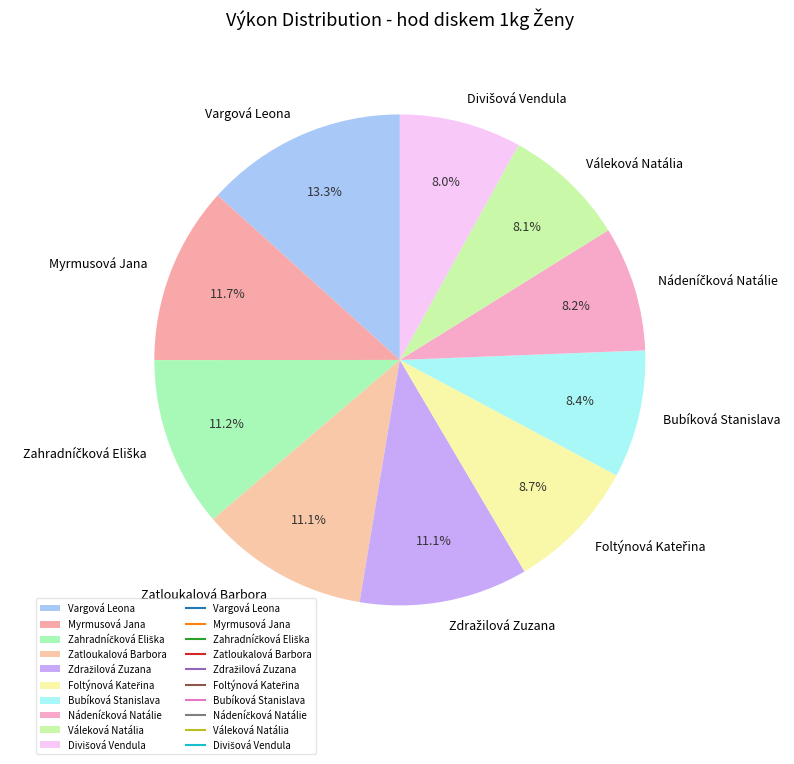

To the nearest percent, what is the difference between the largest and smallest slice percentages?

5%